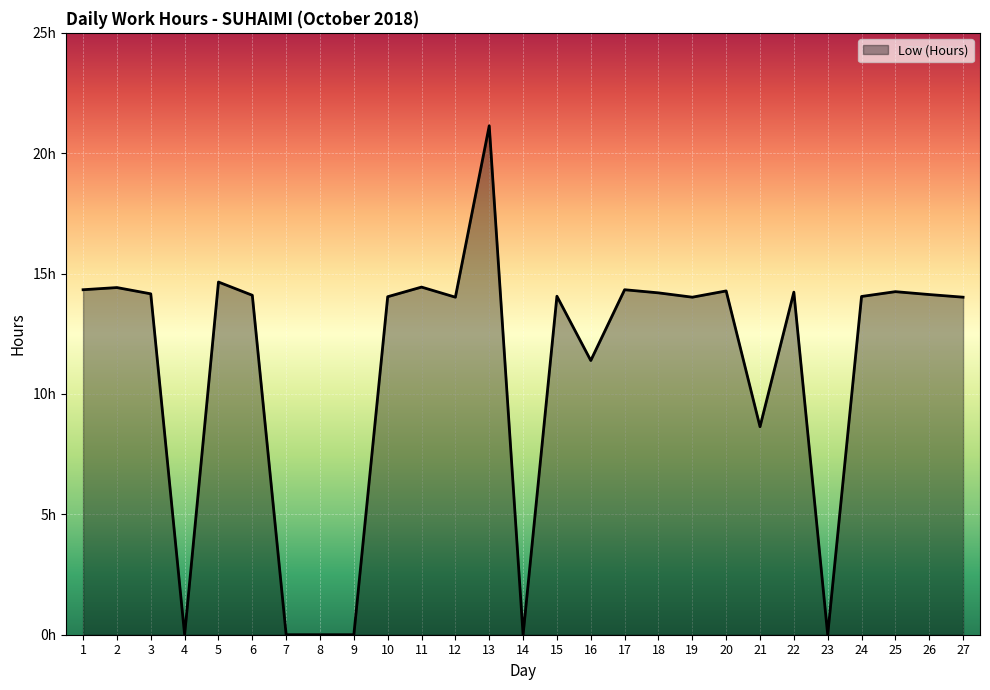

Is it true that the value at 16 is 2.9?

False